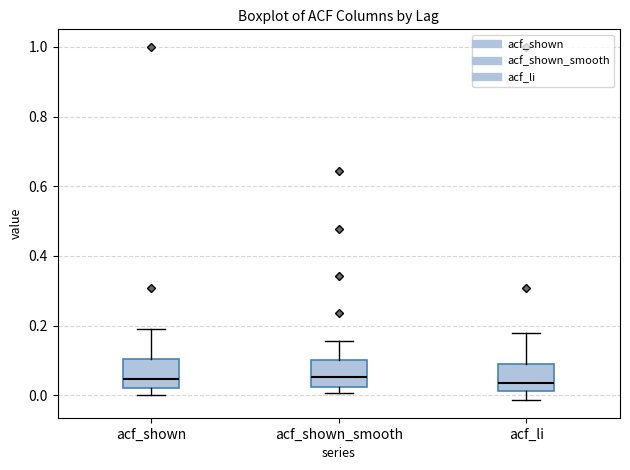

Reading left to right, transcribe this box plot: for each box, give where its median line is, the range the box spans, and where its two whiskers end, as read against the y-axis. The values are not printed on the chart, so give them approximately, as read against the axis.

acf_shown: median 0.04, box 0.02 to 0.10, whiskers 0.00 to 0.18
acf_shown_smooth: median 0.06, box 0.02 to 0.10, whiskers 0.00 to 0.16
acf_li: median 0.04, box 0.02 to 0.08, whiskers -0.02 to 0.18